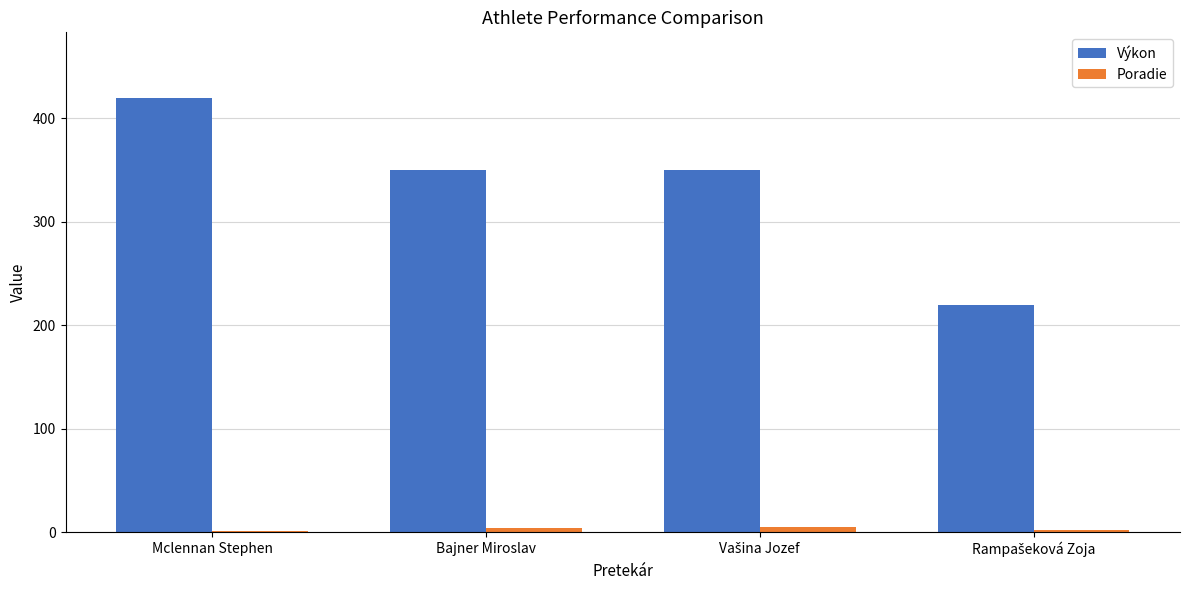

Is the value of Výkon at Mclennan Stephen greater than the value of Poradie at Mclennan Stephen?

Yes